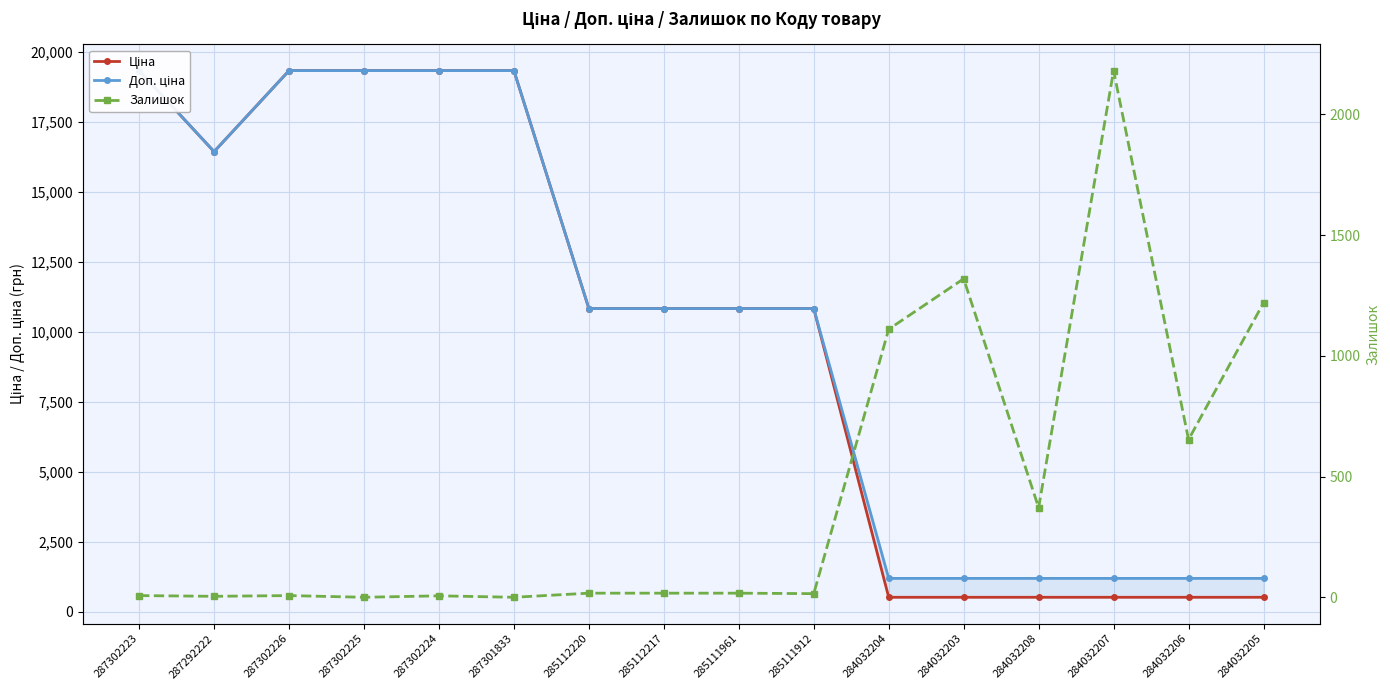

What are all the series names shown in the legend?

Ціна, Доп. ціна, Залишок